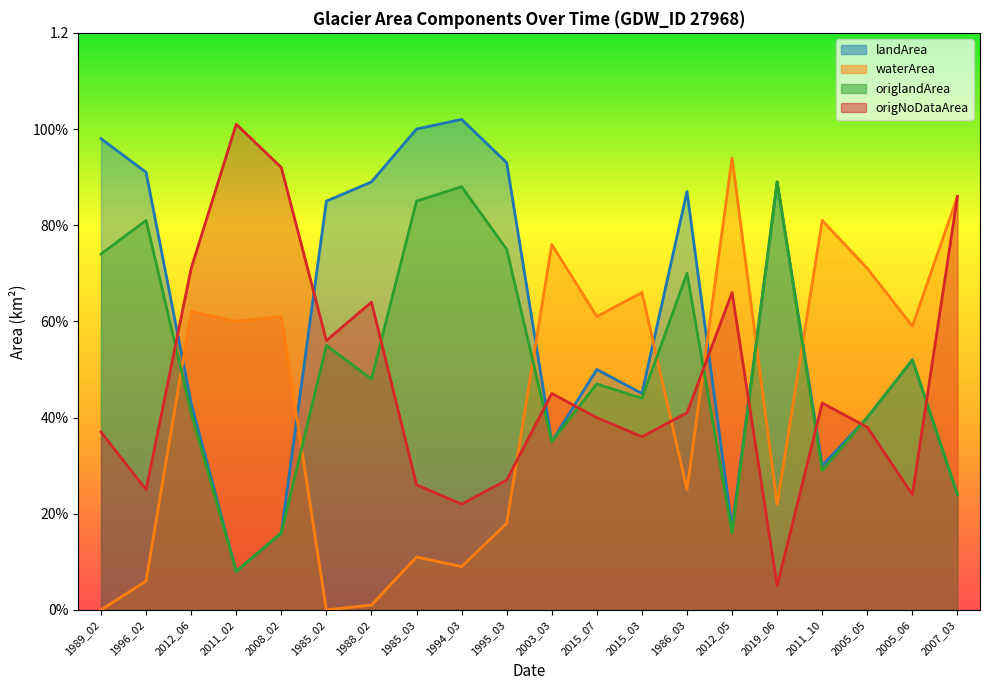

What is the label of the 7th point from the right?

1986_03